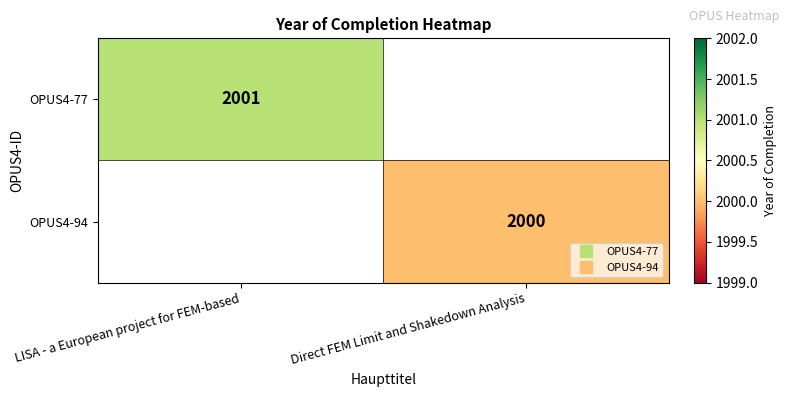

What value does the OPUS4-77 series have at LISA - a European project for FEM-based?

2001.0